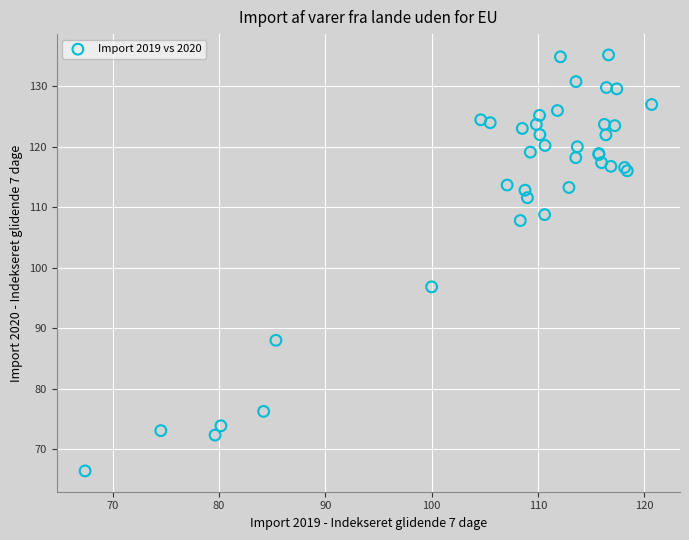

What Y value in the scatter plot is closest to 100?

96.8